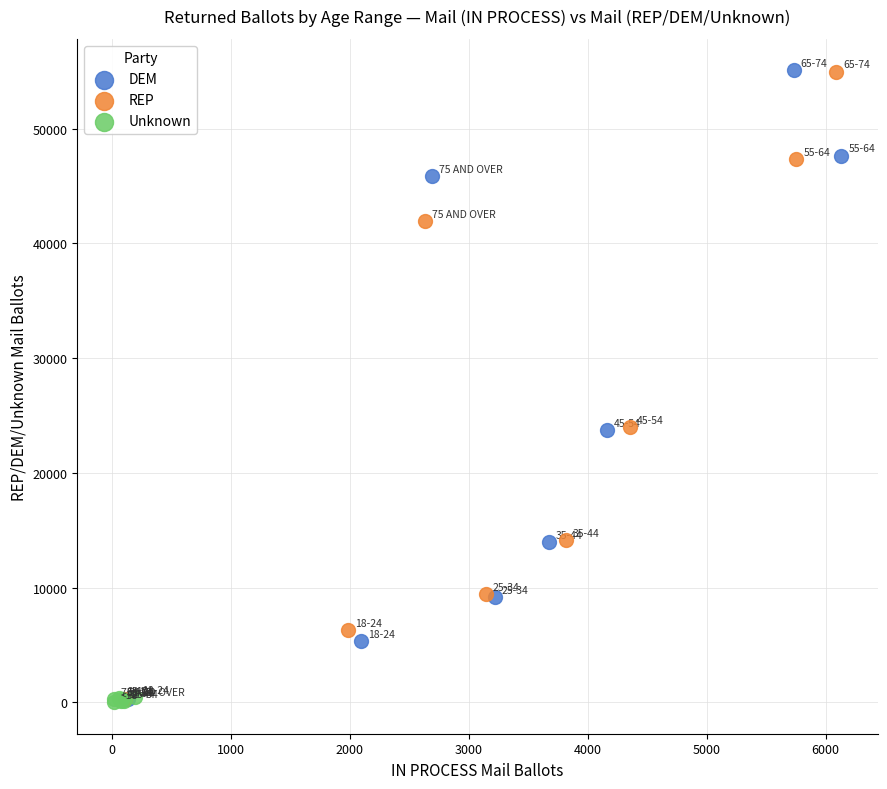

Which series has the widest spread of Y values?

DEM